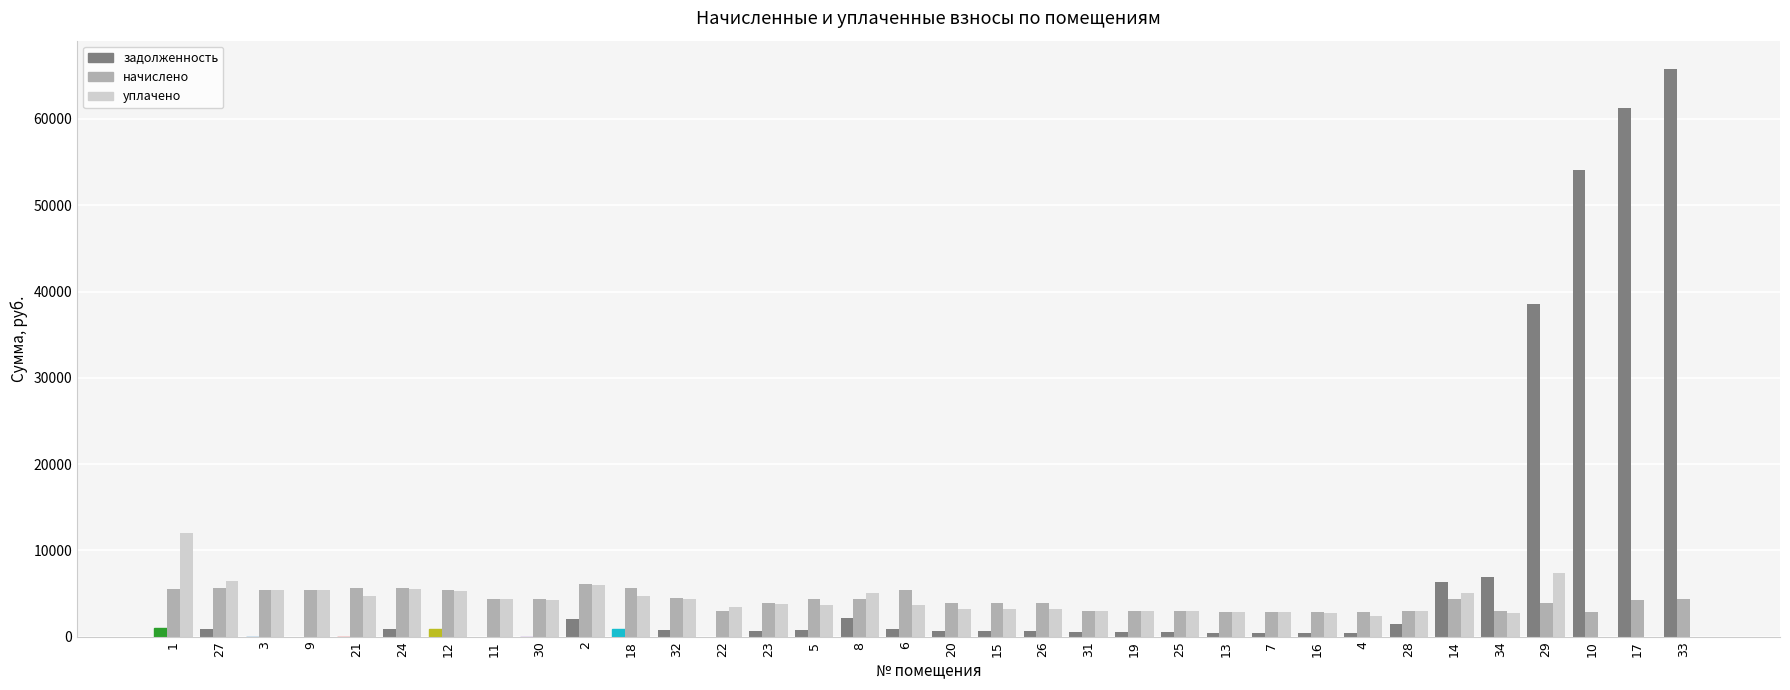

Which series has the largest total across all categories?

задолженность